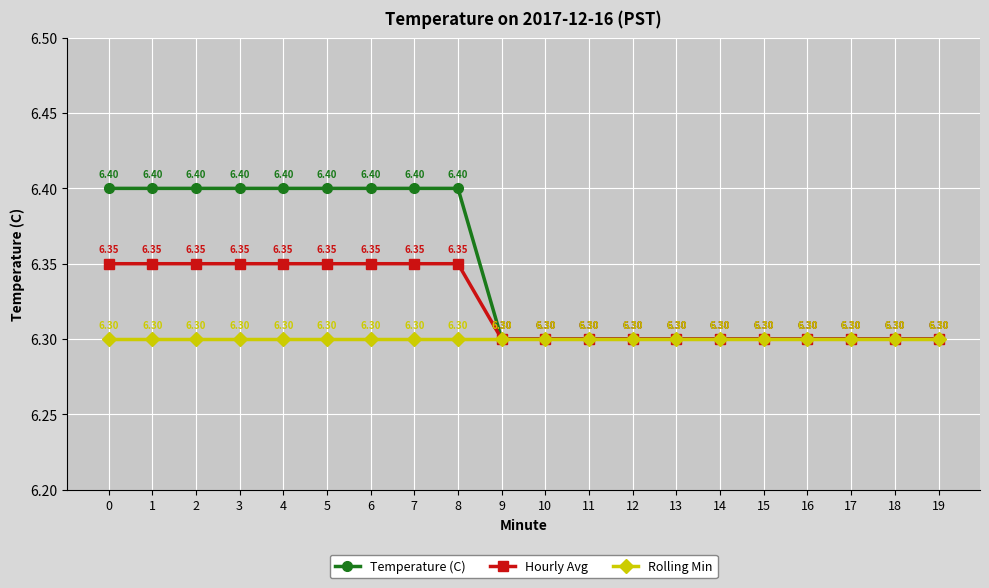

What is the approximate value of Hourly Avg at 19?

6.3